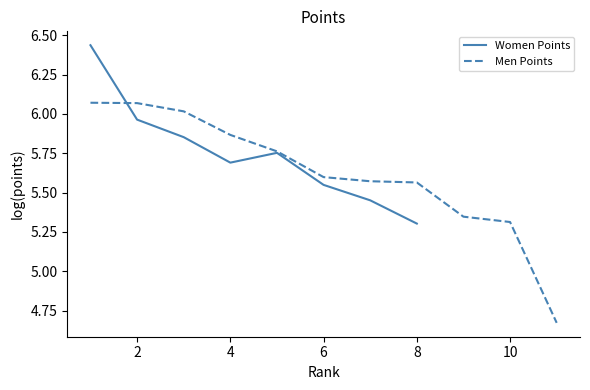

Is it true that Women Points equals 2.3 at 6?

False